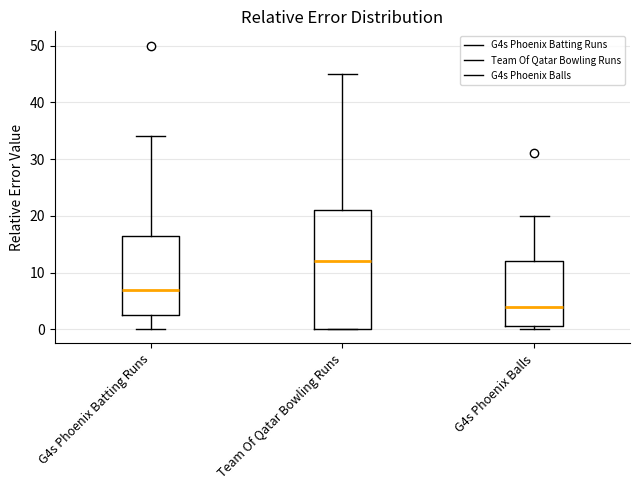

Which box has the lowest median line?

G4s Phoenix Balls